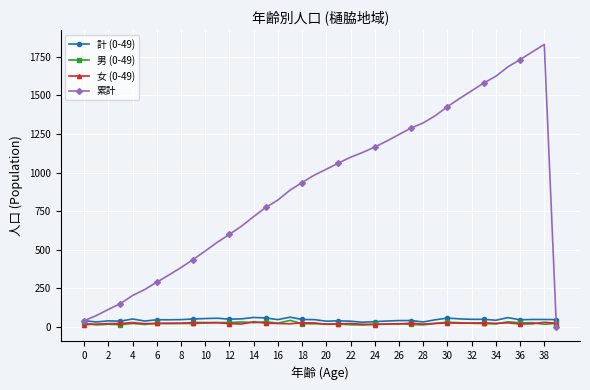

True or false: 女 (0-49) has more than 0 interior local peaks.

True